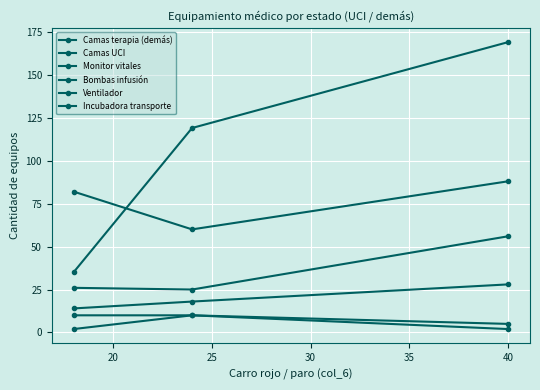

What is the value of the Monitor vitales point at the 2nd from the left?

60